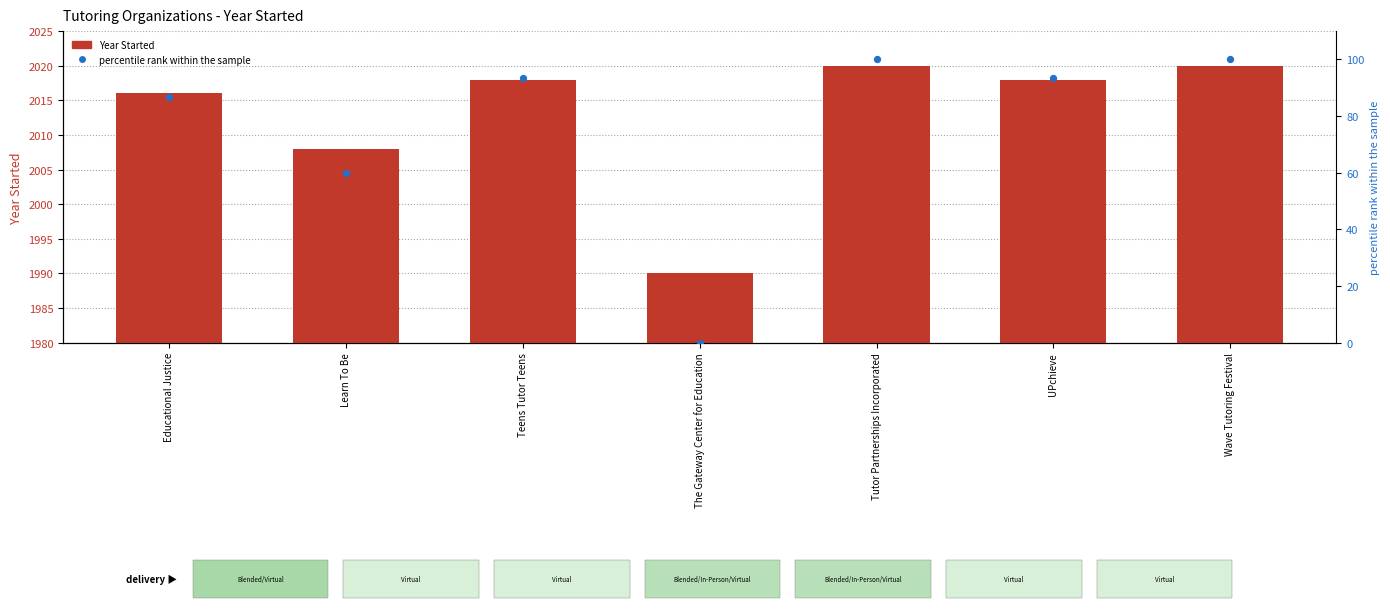

Which series has the widest spread of Y values?

percentile rank within the sample